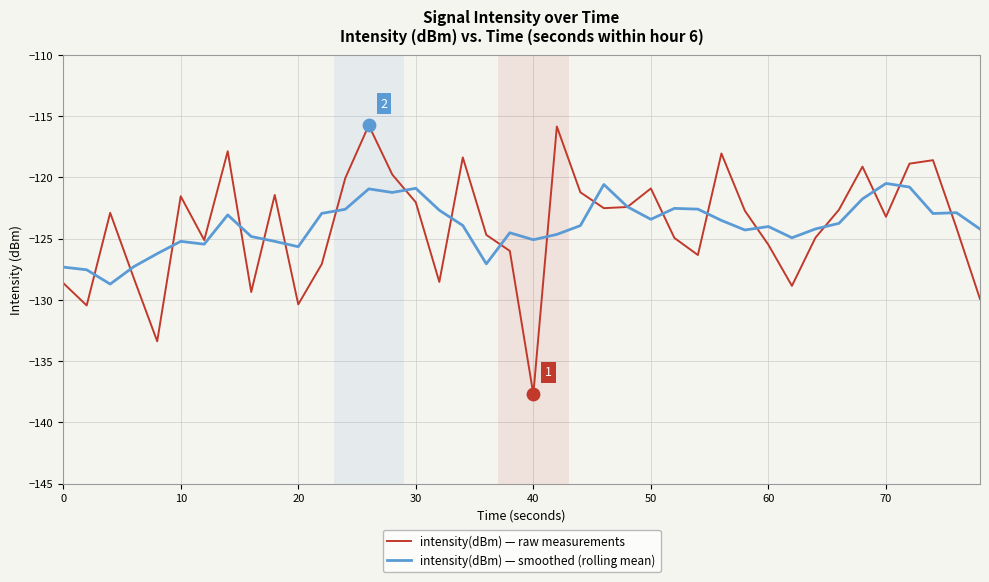

What is the maximum value shown in the chart?

-115.7